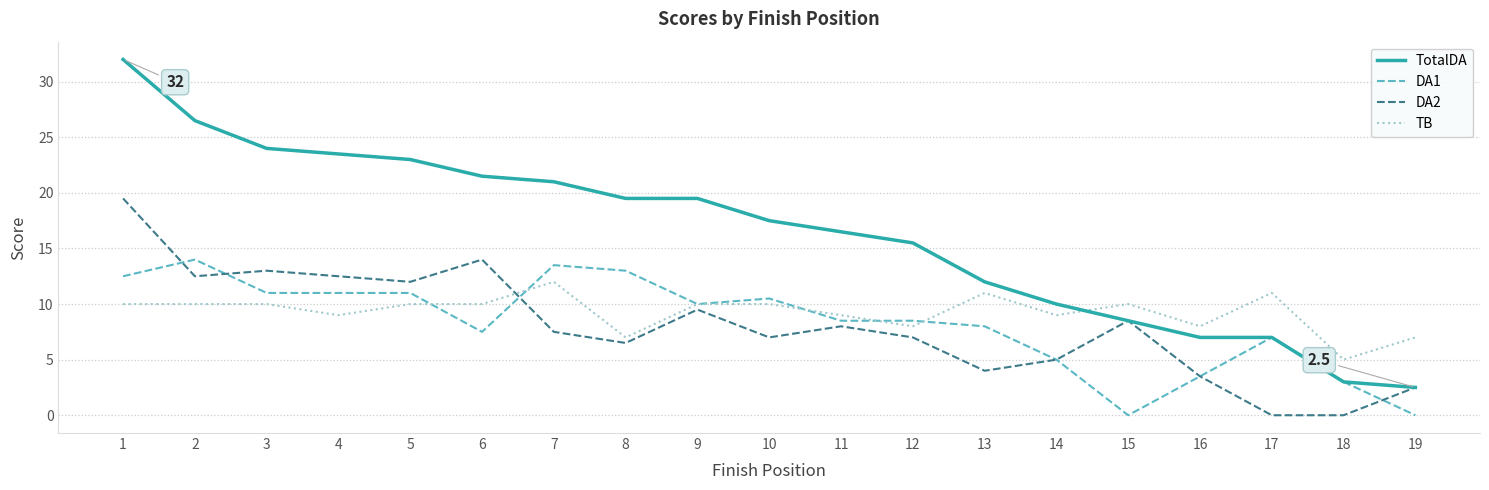

Reading left to right, what are all the values shown in this chart?

TotalDA: 32.0	26.5	24.0	23.5	23.0	21.5	21.0	19.5	19.5	17.5	16.5	15.5	12.0	10.0	8.5	7.0	7.0	3.0	2.5
DA1: 12.5	14.0	11.0	11.0	11.0	7.5	13.5	13.0	10.0	10.5	8.5	8.5	8.0	5.0	0.0	3.5	7.0	3.0	0.0
DA2: 19.5	12.5	13.0	12.5	12.0	14.0	7.5	6.5	9.5	7.0	8.0	7.0	4.0	5.0	8.5	3.5	0.0	0.0	2.5
TB: 10.0	10.0	10.0	9.0	10.0	10.0	12.0	7.0	10.0	10.0	9.0	8.0	11.0	9.0	10.0	8.0	11.0	5.0	7.0